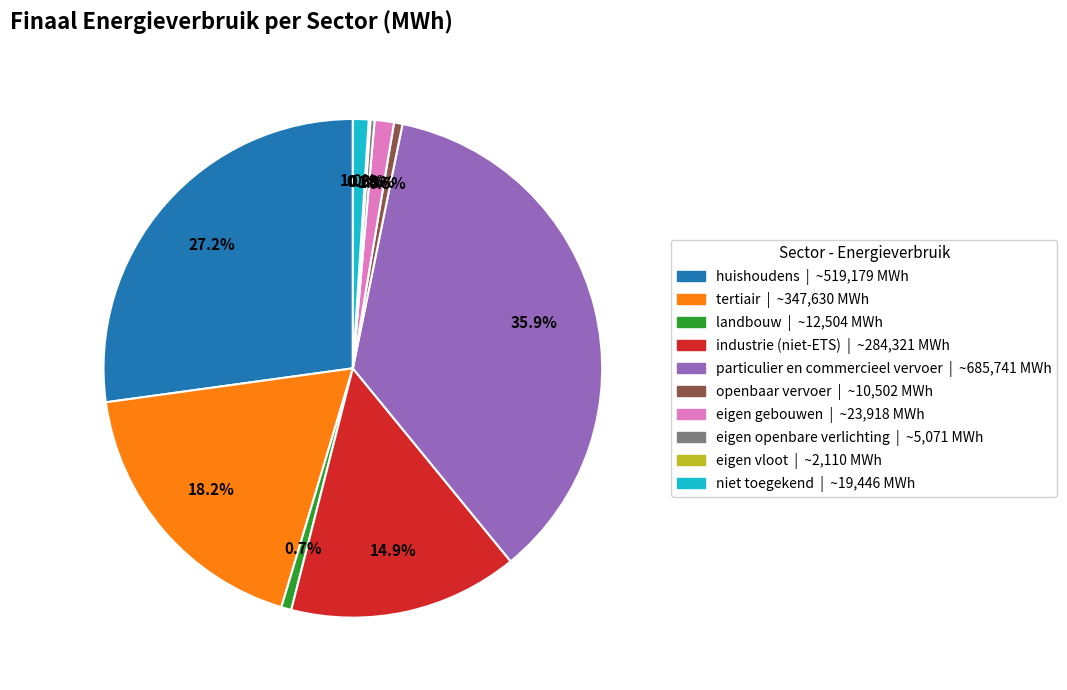

Is there any slice that represents more than half of the pie?

No